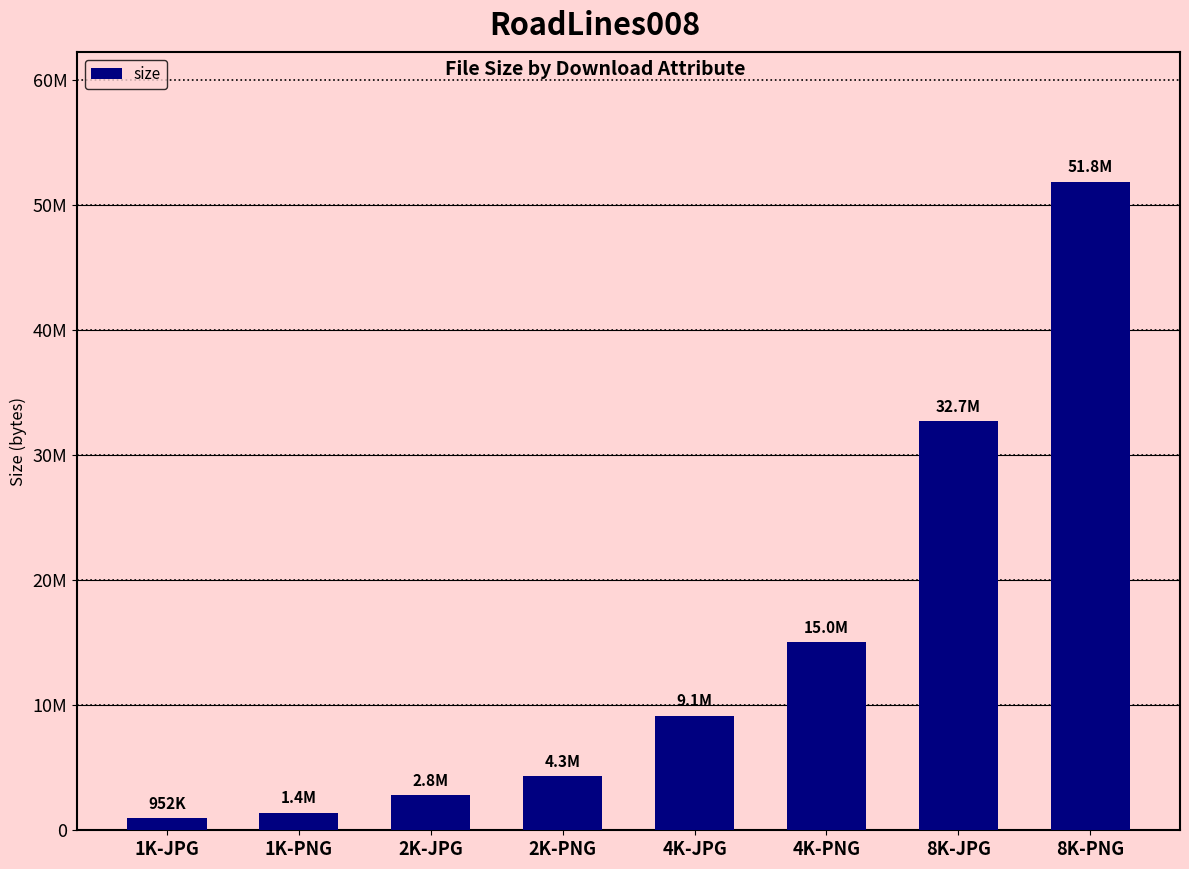

Does the chart contain any negative values?

No